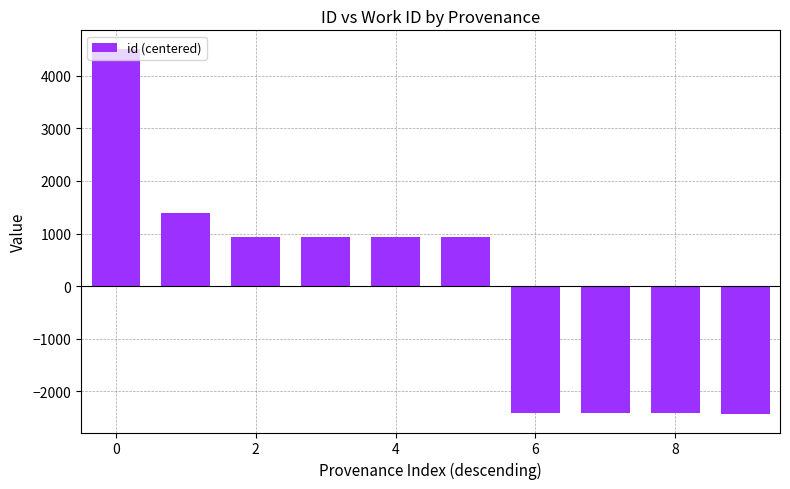

What is the maximum value shown in the chart?

4516.3